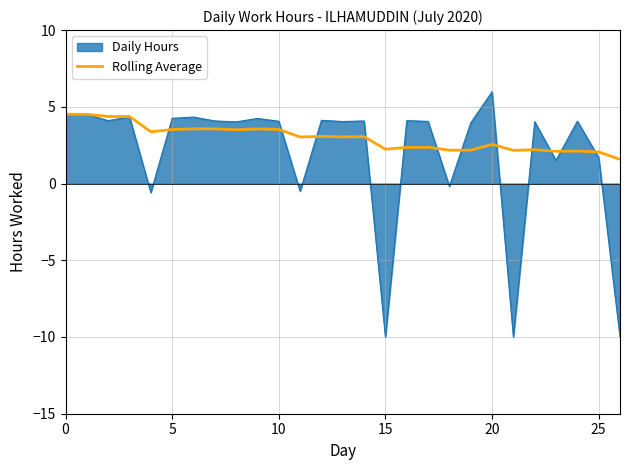

Which series has the widest spread of values?

Daily Hours